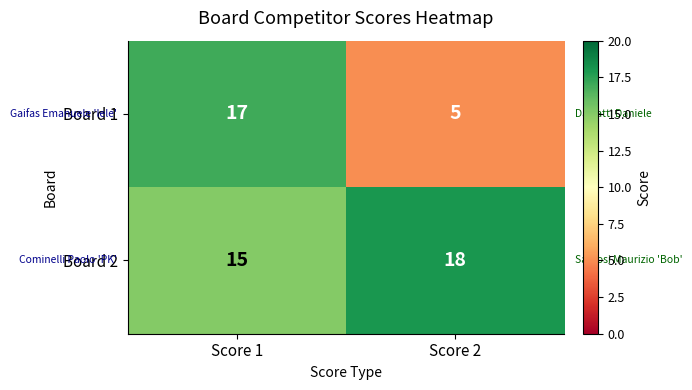

Which series has the largest total across all categories?

Board 2